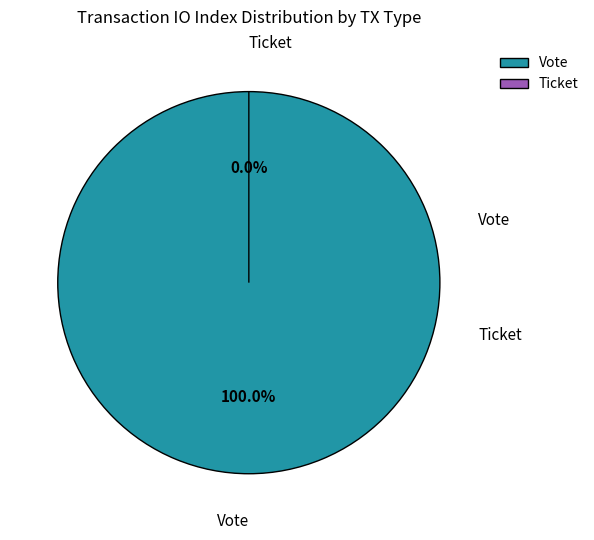

How much of the chart is everything except Ticket?

100.0%